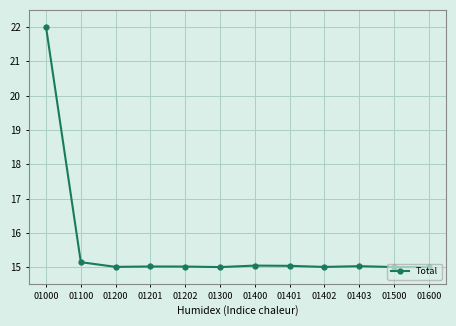

Is it true that the value at 01401 is 15.0?

True